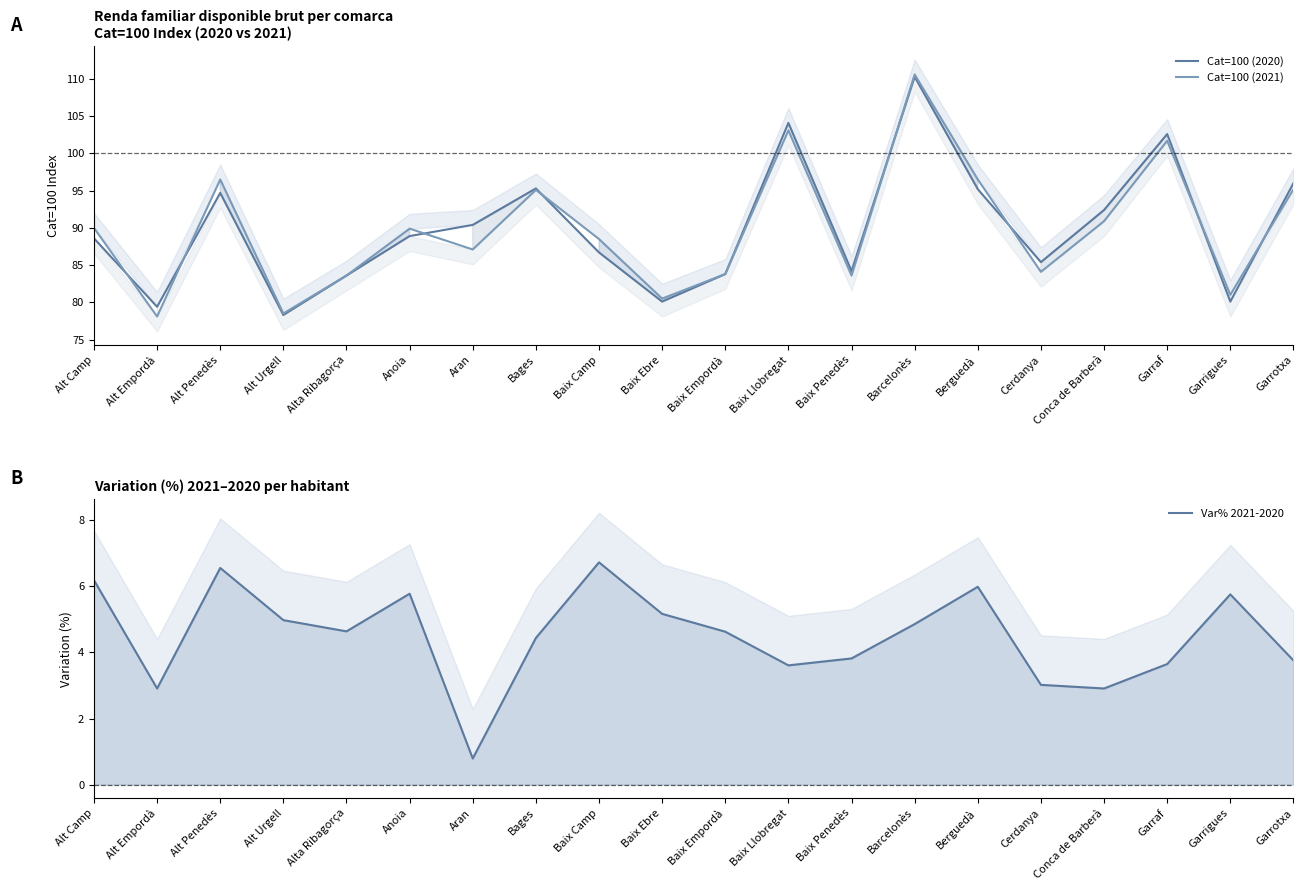

At which label does Var% 2021-2020 reach its peak?

Baix Camp